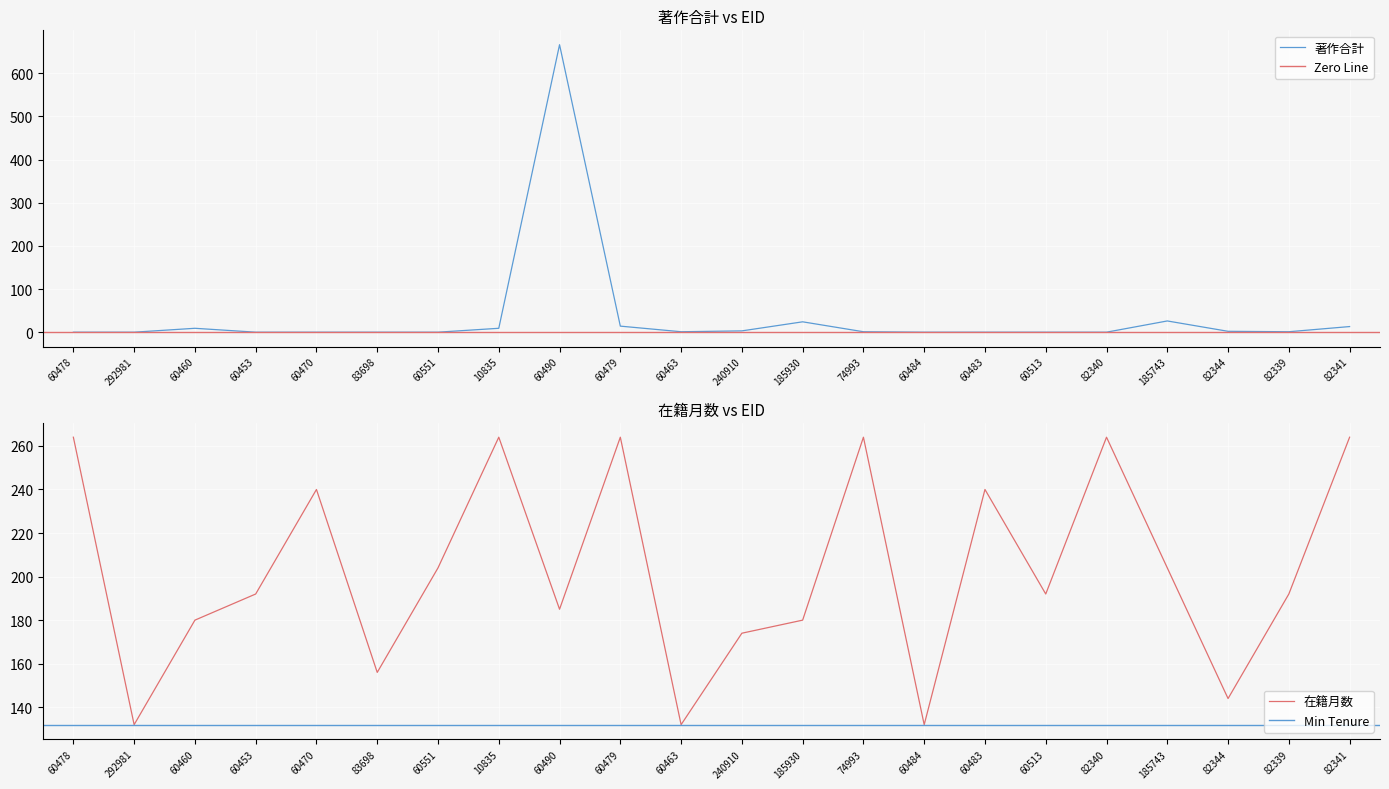

What is the spread (max minus min) of values at 82339?

191